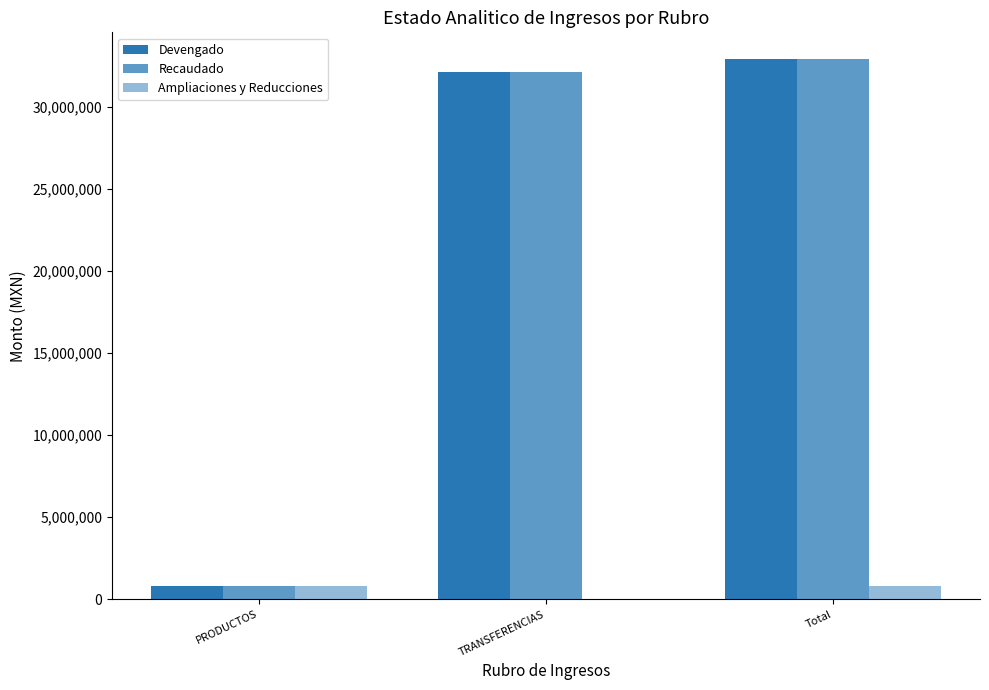

Are the bars grouped side by side (vs. stacked)?

Yes